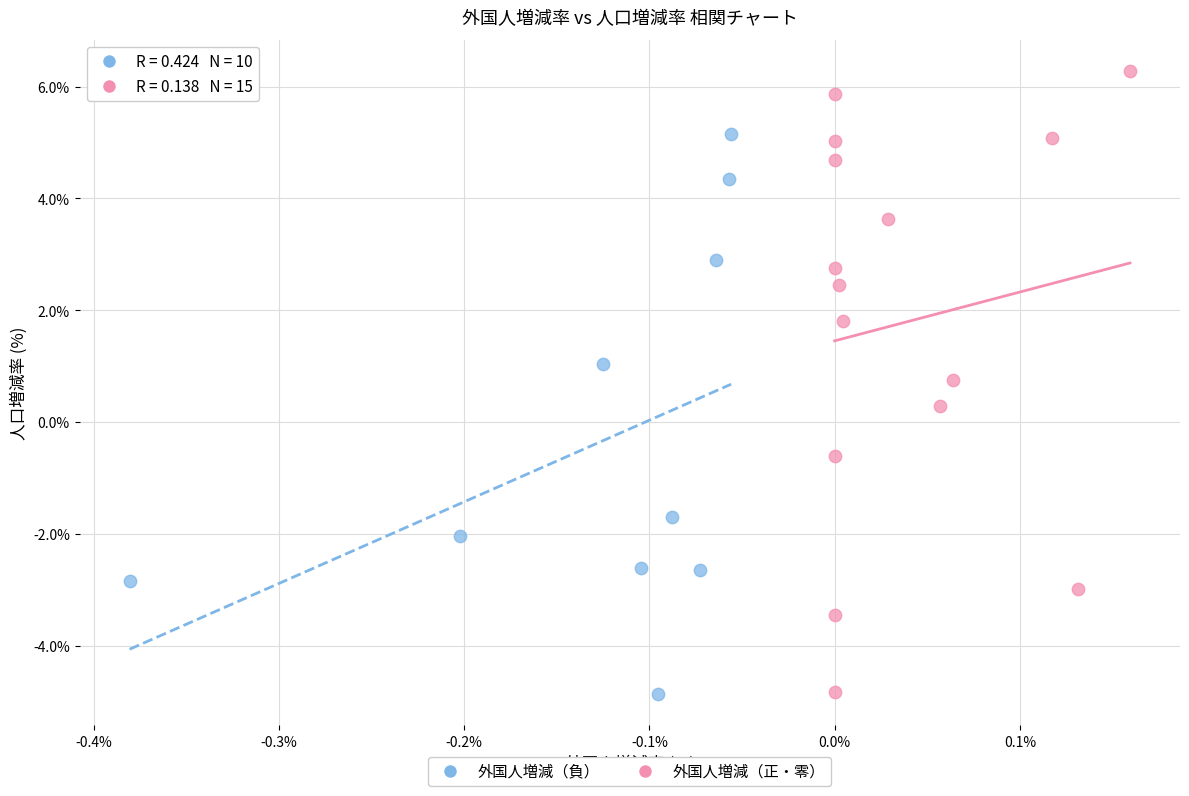

Which series contains the highest Y value?

外国人増減（正・零）